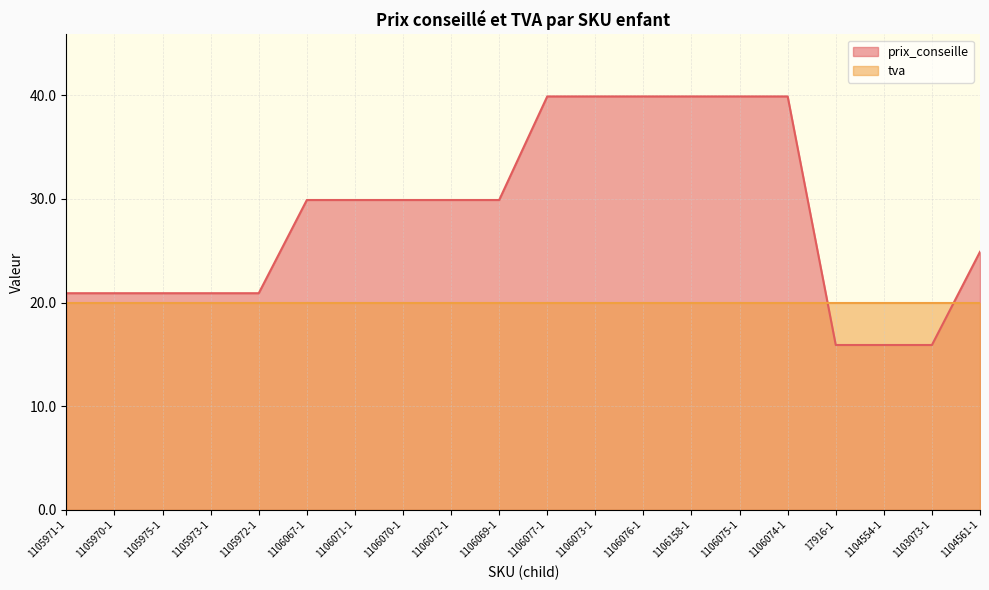

What is the difference between the maximum and minimum values?

24.0